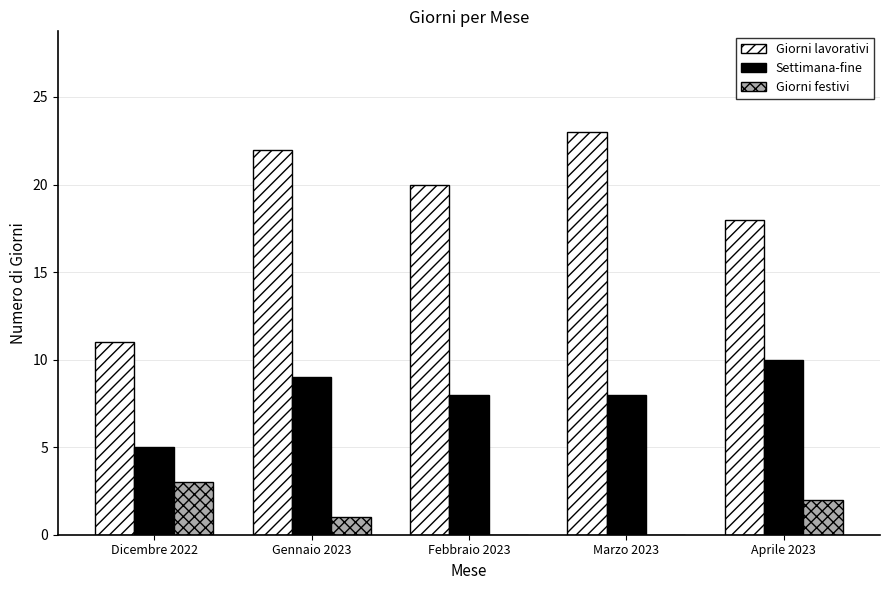

True or false: Giorni lavorativi has a value of 39 at Gennaio 2023.

False